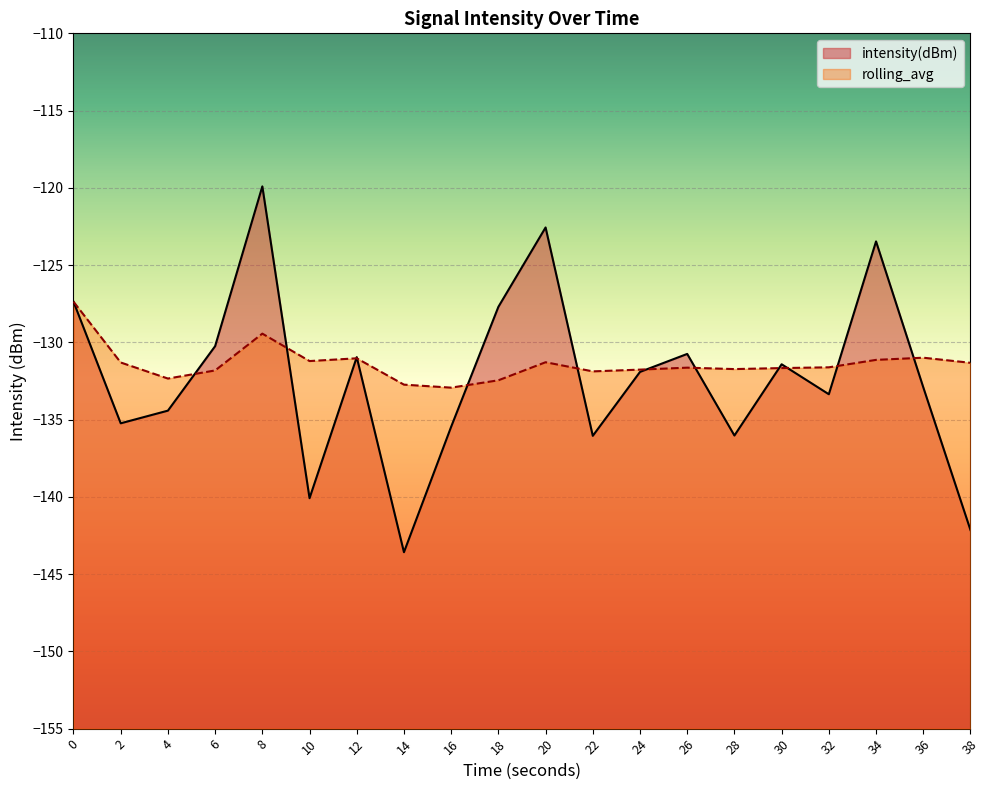

What is the smallest value displayed?

-143.6